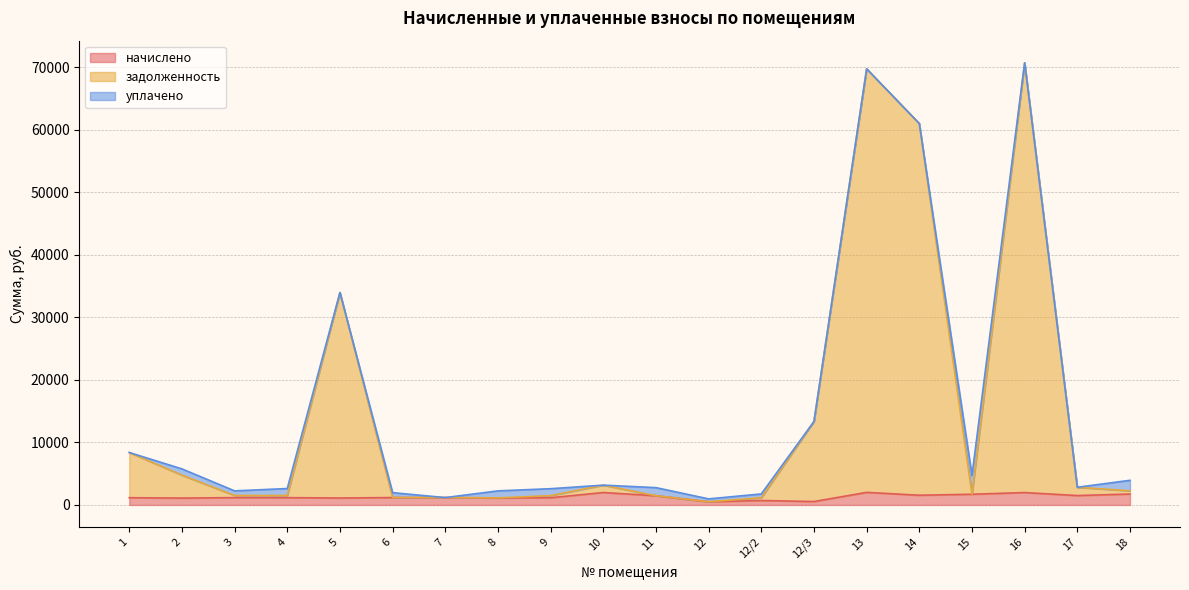

Is the value of задолженность at 12 greater than the value of начислено at 12?

No